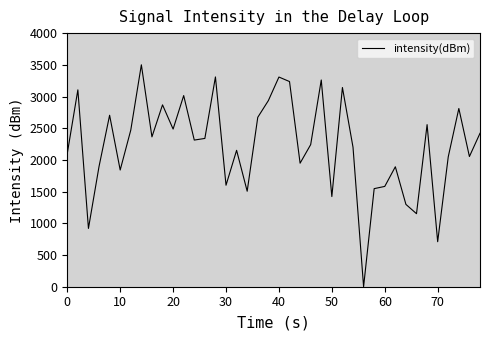

What is the difference between the maximum and minimum values?

3500.0